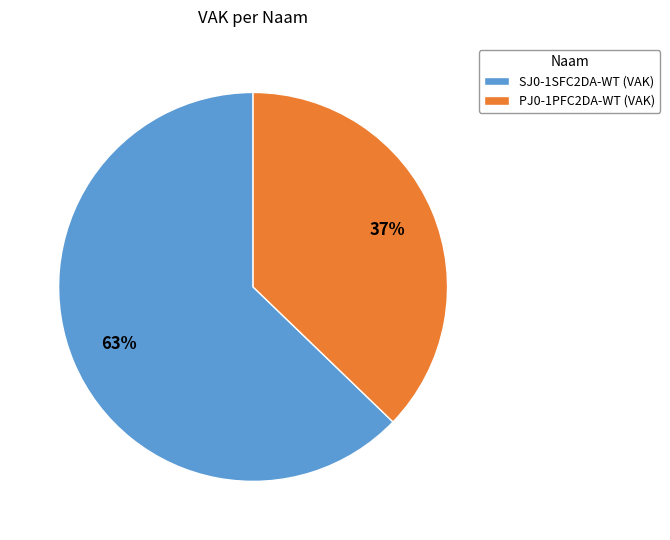

The PJ0-1PFC2DA-WT (VAK) slice represents 50% of the pie. True or false?

False